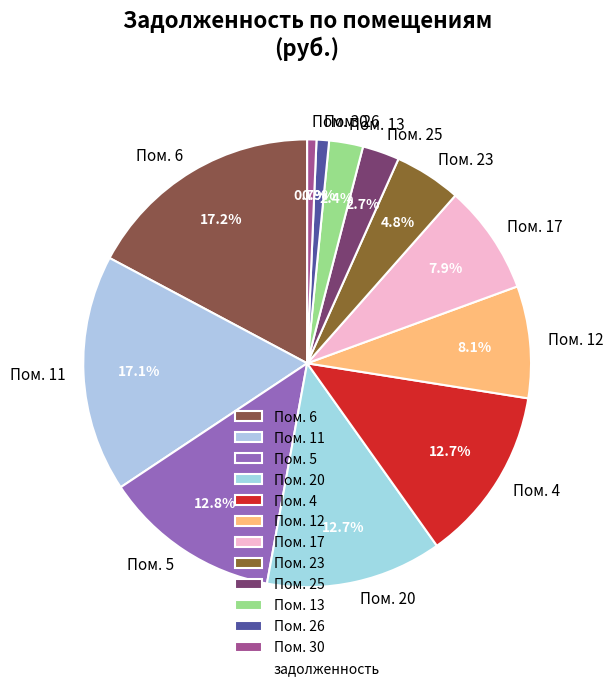

Between Пом. 11 and Пом. 30, which is larger?

Пом. 11